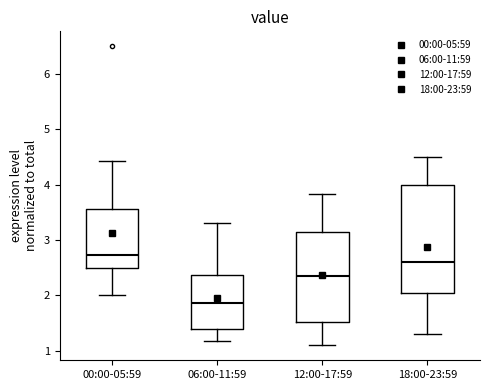

Reading left to right, transcribe this box plot: for each box, give where its median line is, the range the box spans, and where its two whiskers end, as read against the y-axis. The values are not printed on the chart, so give them approximately, as read against the axis.

00:00-05:59: median 2.7, box 2.5 to 3.6, whiskers 2.0 to 4.4
06:00-11:59: median 1.9, box 1.4 to 2.4, whiskers 1.2 to 3.3
12:00-17:59: median 2.4, box 1.5 to 3.1, whiskers 1.1 to 3.8
18:00-23:59: median 2.6, box 2.1 to 4.0, whiskers 1.3 to 4.5